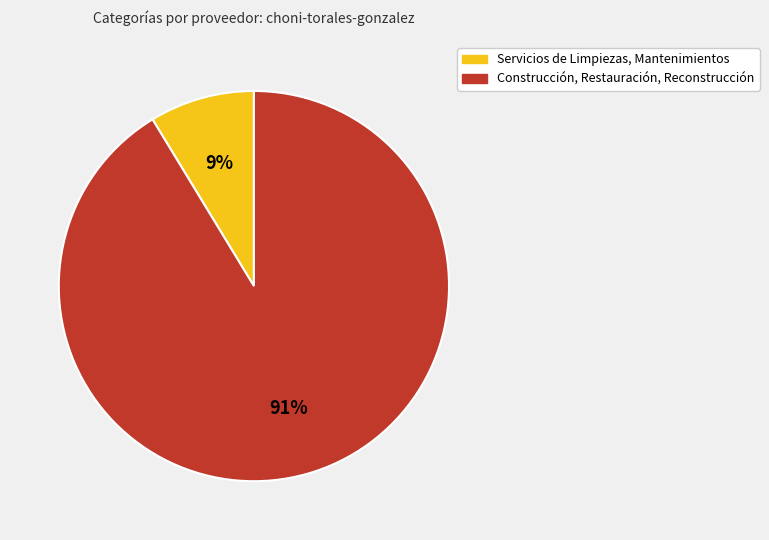

Rank the categories by value from lowest to highest.

Servicios de Limpiezas, Mantenimientos, Construcción, Restauración, Reconstrucción